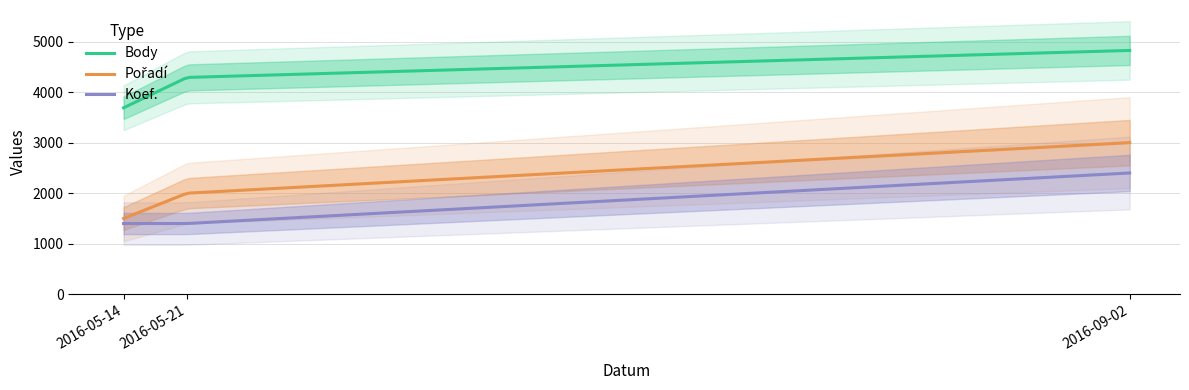

At which category does the chart reach its minimum across all series?

2016-05-14